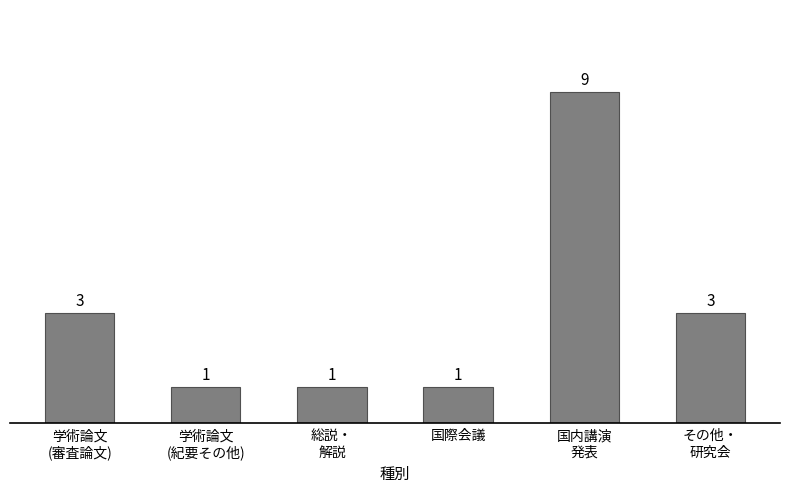

The chart shows a value of 3 at その他・
研究会. True or false?

True